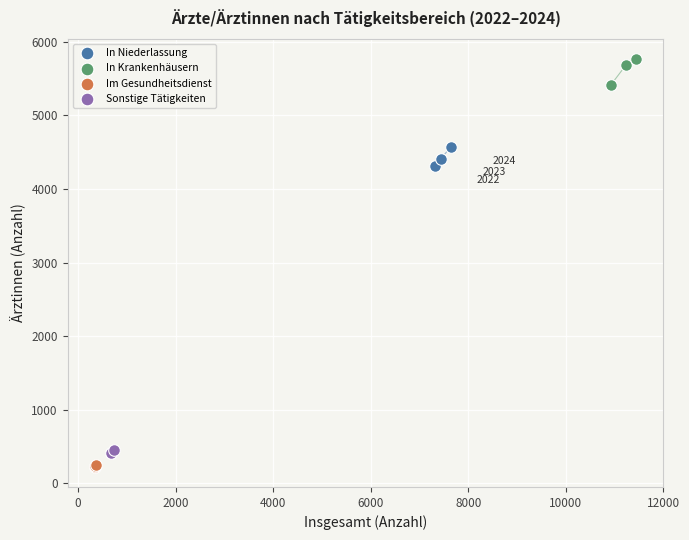

Which series contains the highest Y value?

In Krankenhäusern